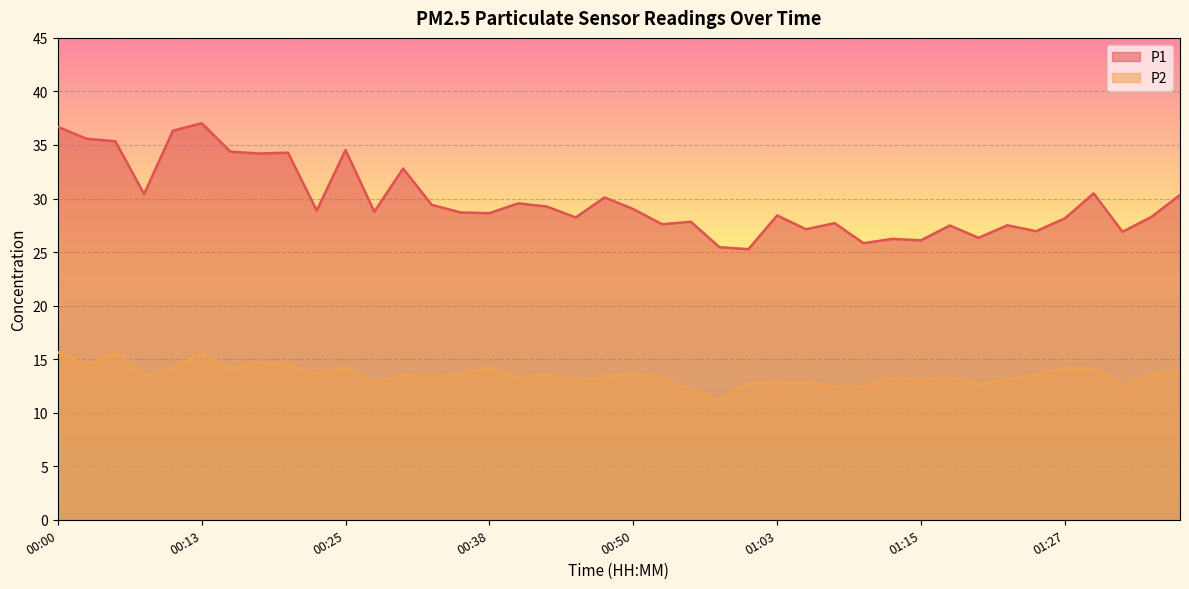

What is the value of the P2 point at the 13th from the left?

13.6